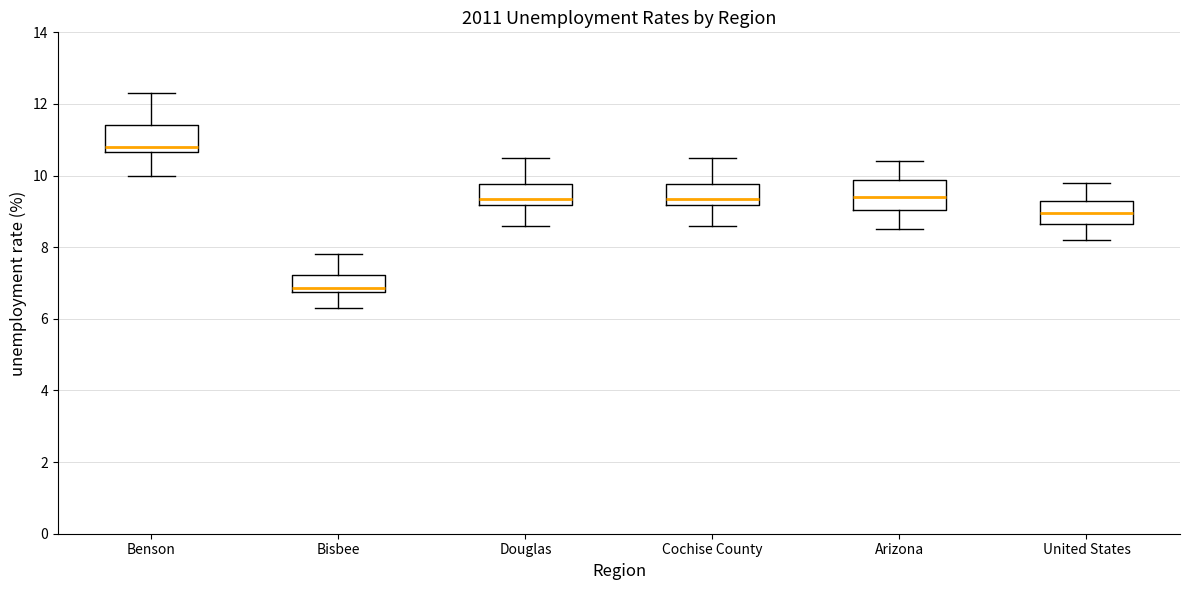

Which box's median line is the lowest?

Bisbee